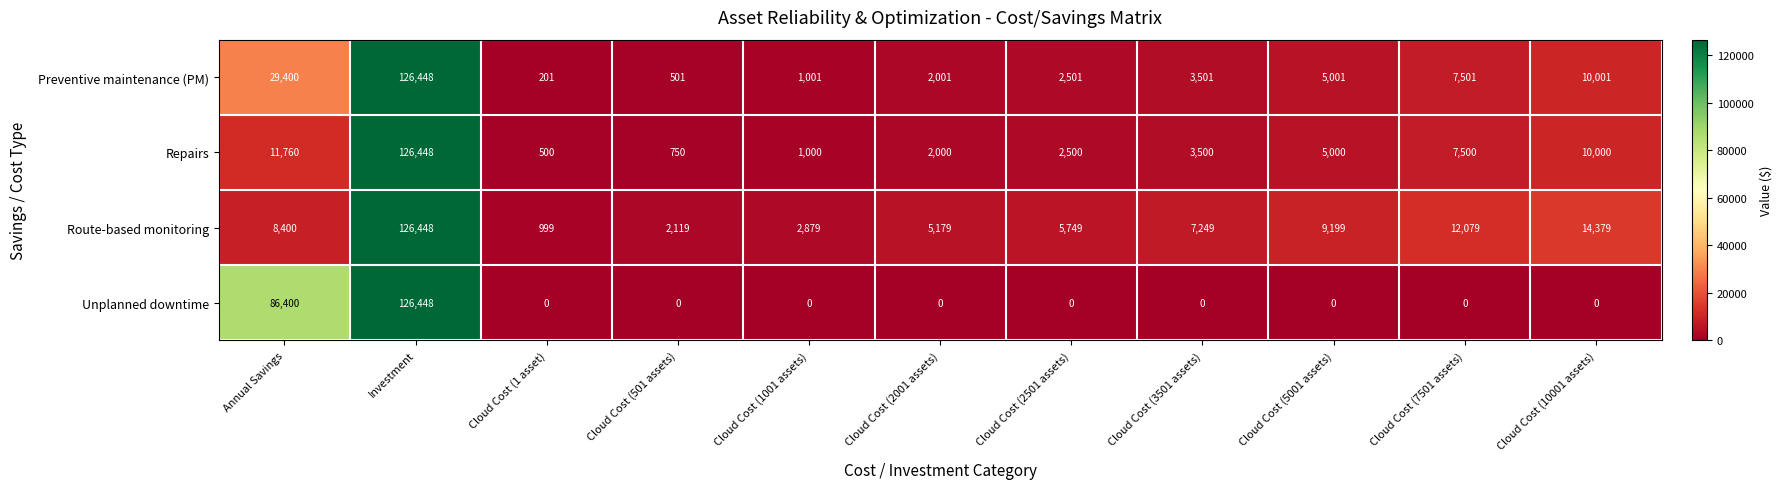

What is the difference between the second highest and minimum values in the Unplanned downtime series?

86400